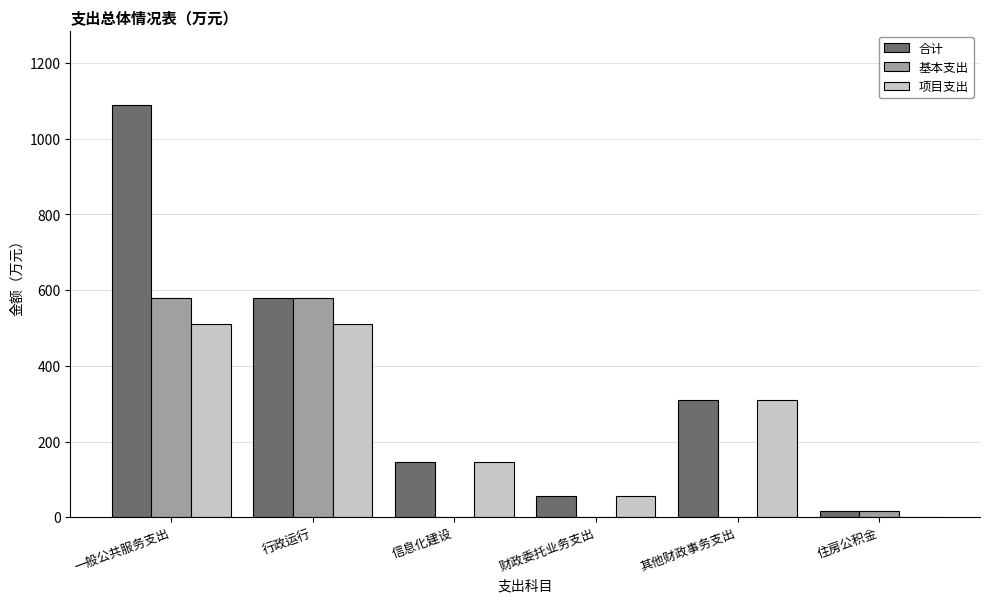

Which series has the widest spread of values?

合计